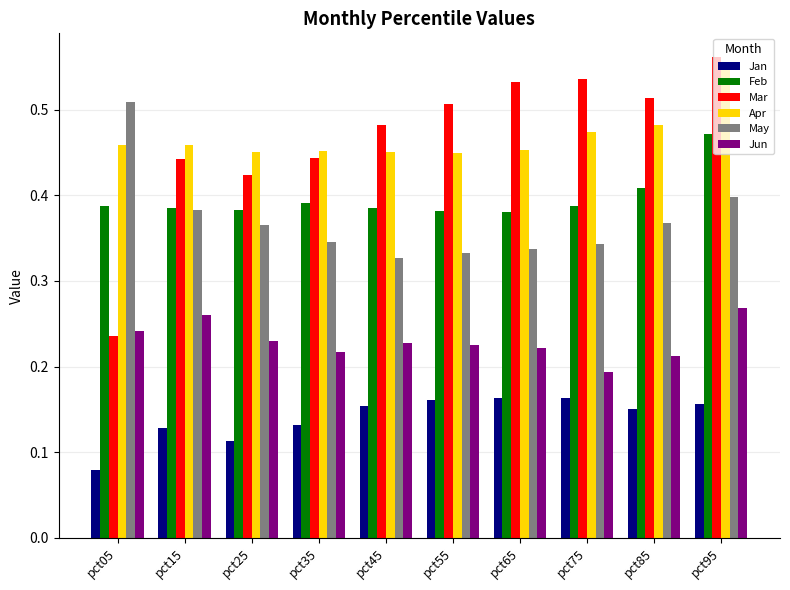

Which category has the highest value across all series?

pct95